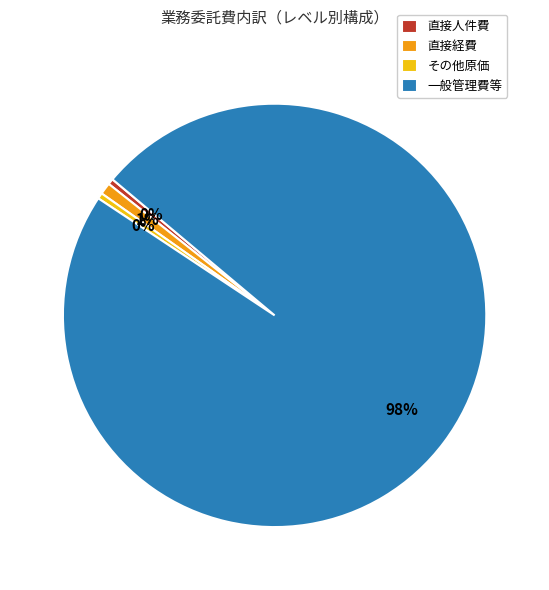

Which slice represents more than half of the pie?

一般管理費等